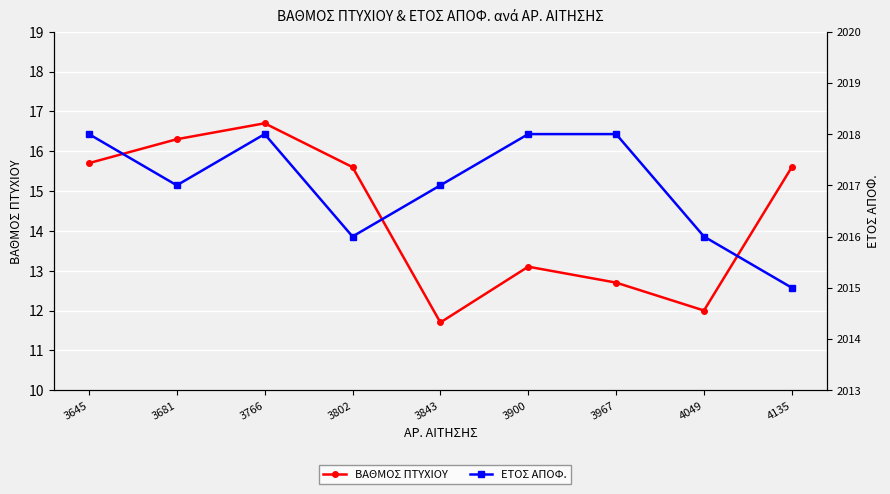

Reading right to left, transcribe all the data shown in this chart.

ΒΑΘΜΟΣ ΠΤΥΧΙΟΥ: 15.6	12.0	12.7	13.1	11.7	15.6	16.7	16.3	15.7
ΕΤΟΣ ΑΠΟΦ.: 2015.0	2016.0	2018.0	2018.0	2017.0	2016.0	2018.0	2017.0	2018.0